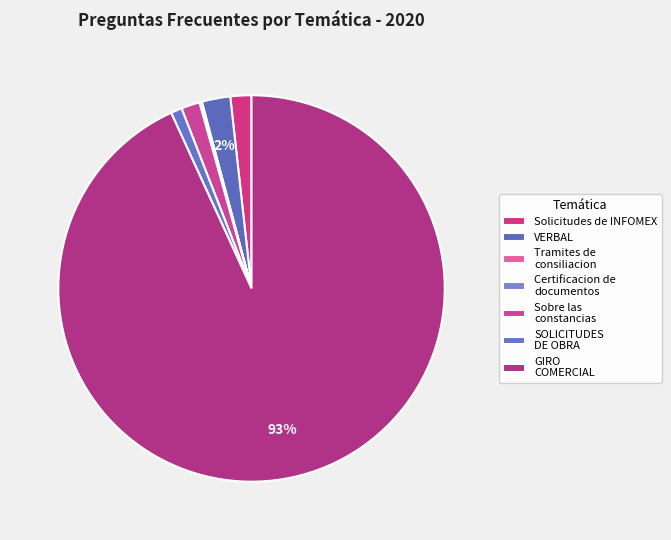

What is the change in value from Solicitudes de INFOMEX to GIRO COMERCIAL?

+683